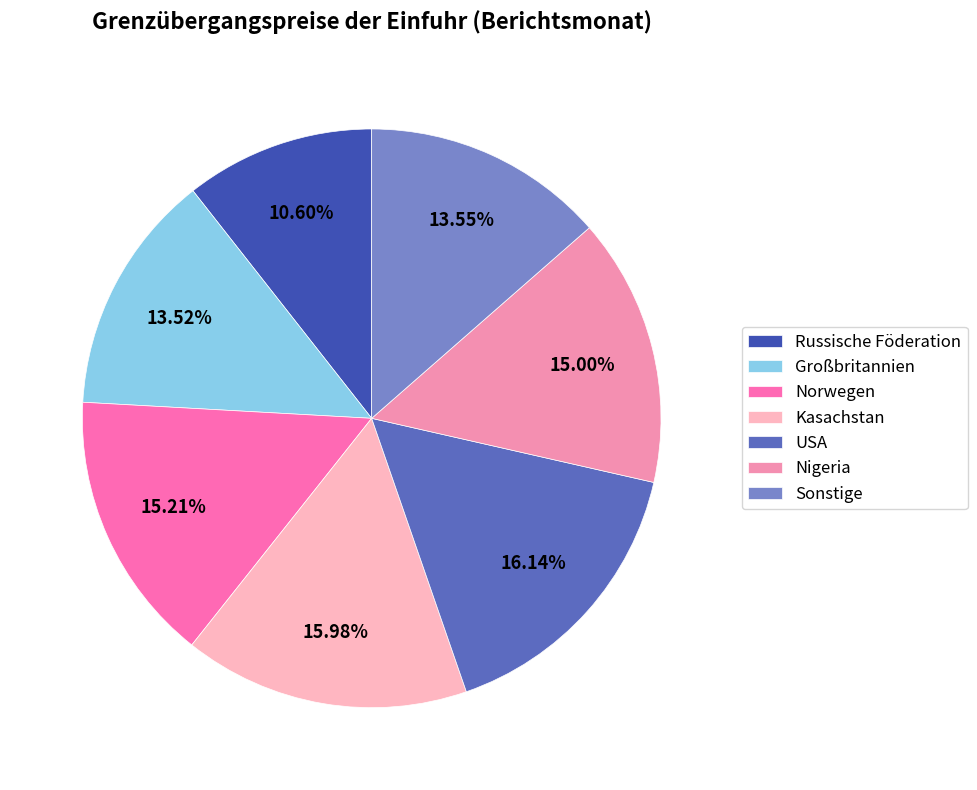

Which category has the biggest portion of the pie?

USA